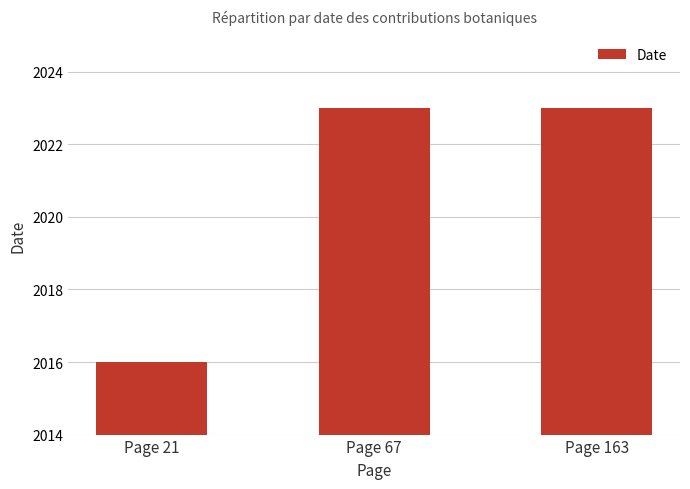

What is the maximum value shown in the chart?

2023